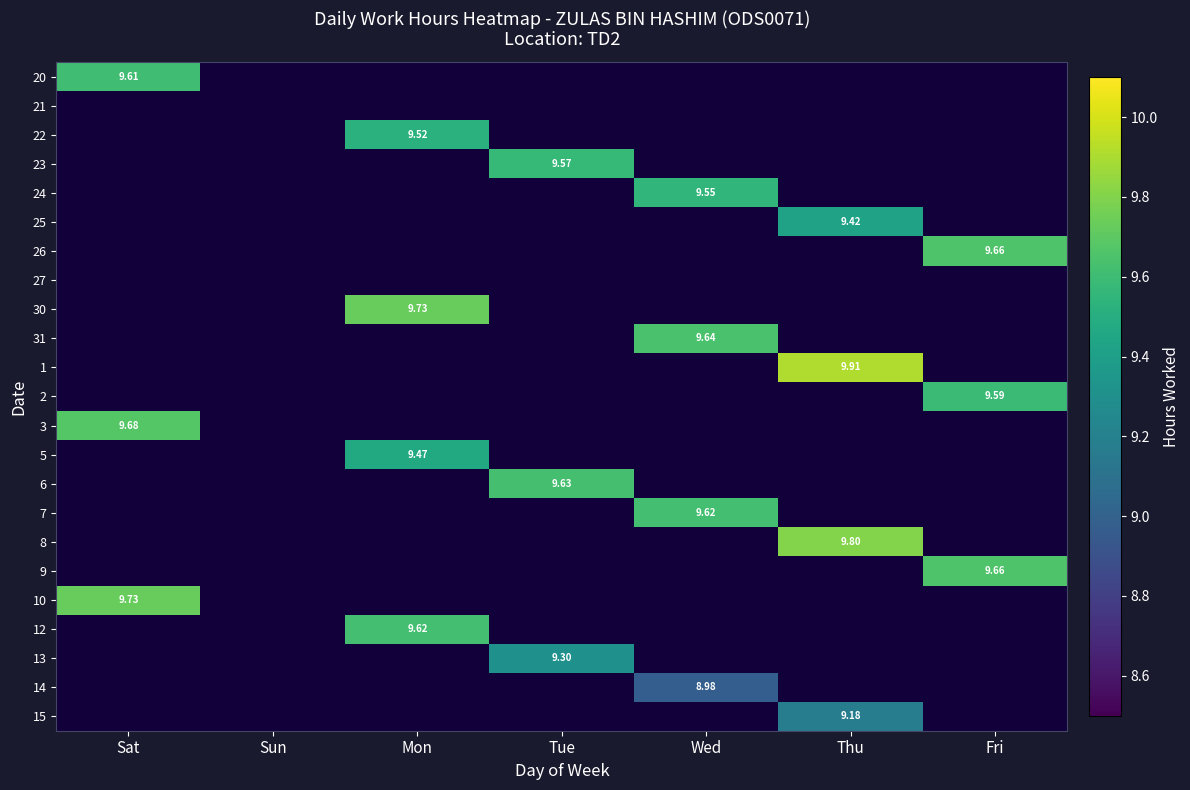

Which label corresponds to the smallest value in the chart?

Wed